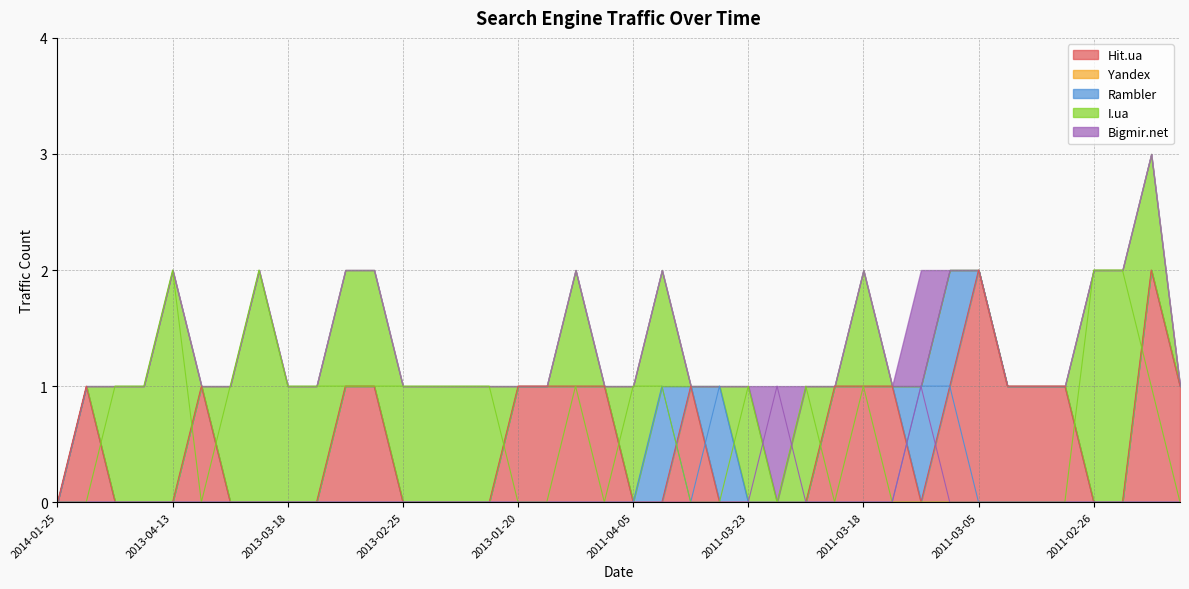

Between which two adjacent categories do I.ua and Bigmir.net first intersect?

2011-03-23 and 2011-03-22